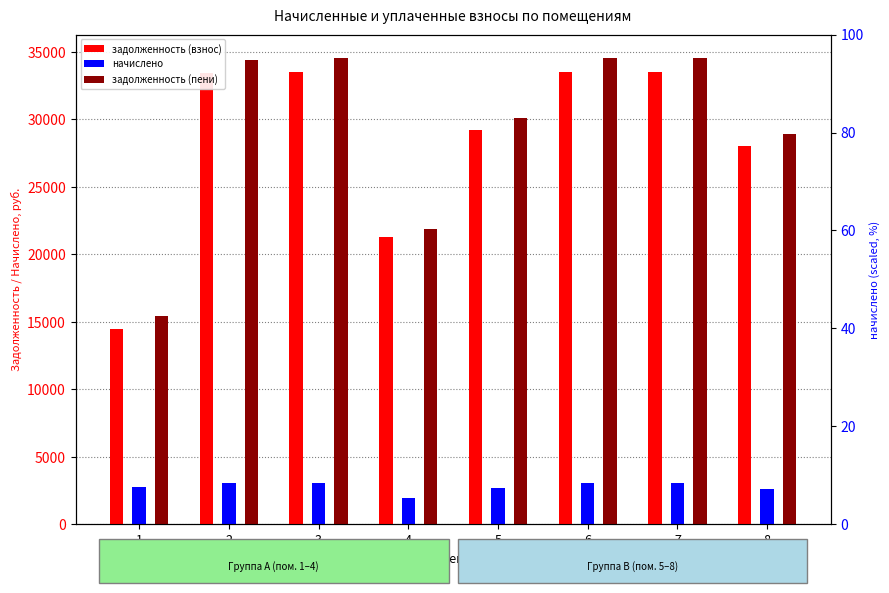

What is the spread (max minus min) of values at 6?

31483.9